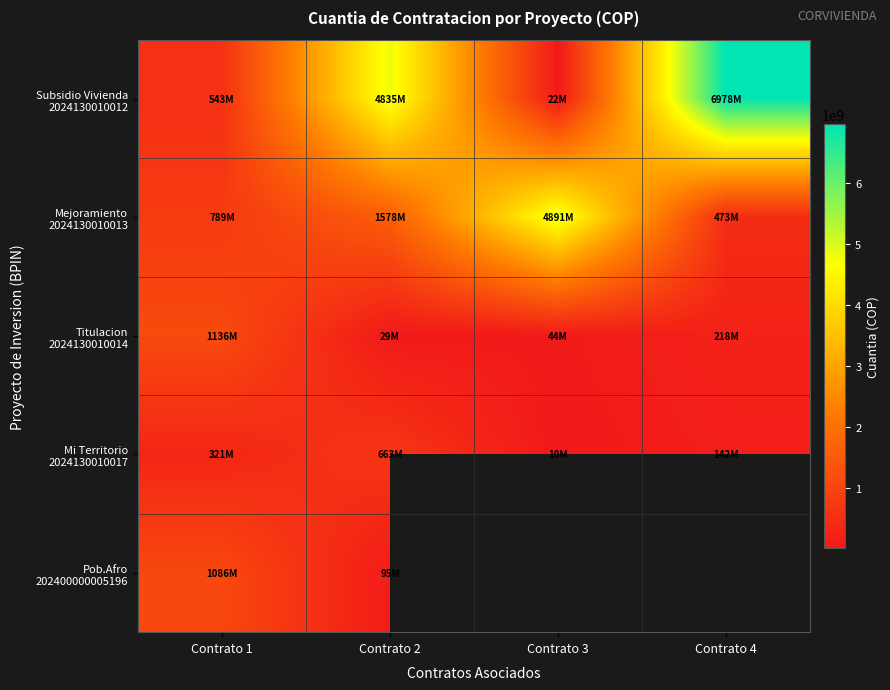

True or false: Pob.Afro 202400000005196 has a value of 95000000.0 at Contrato 2.

True